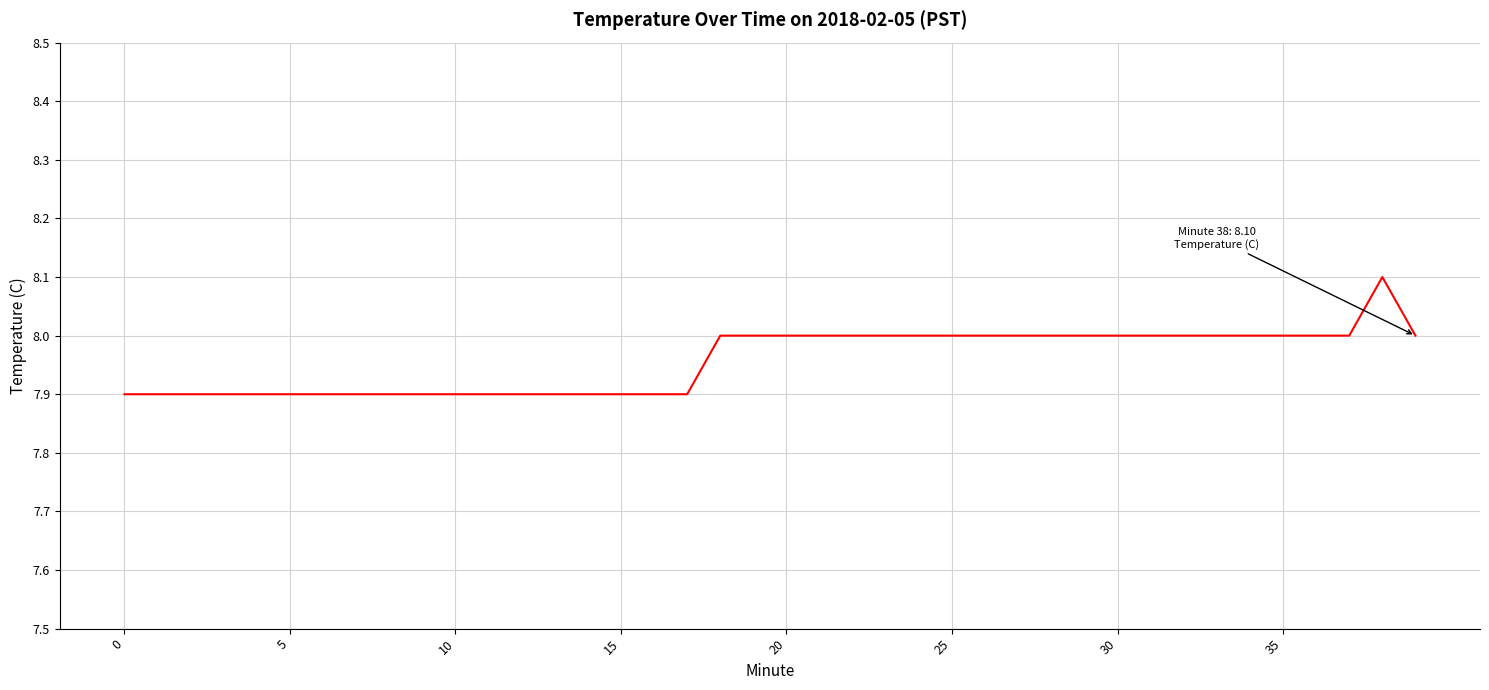

What is the greatest value displayed?

8.1